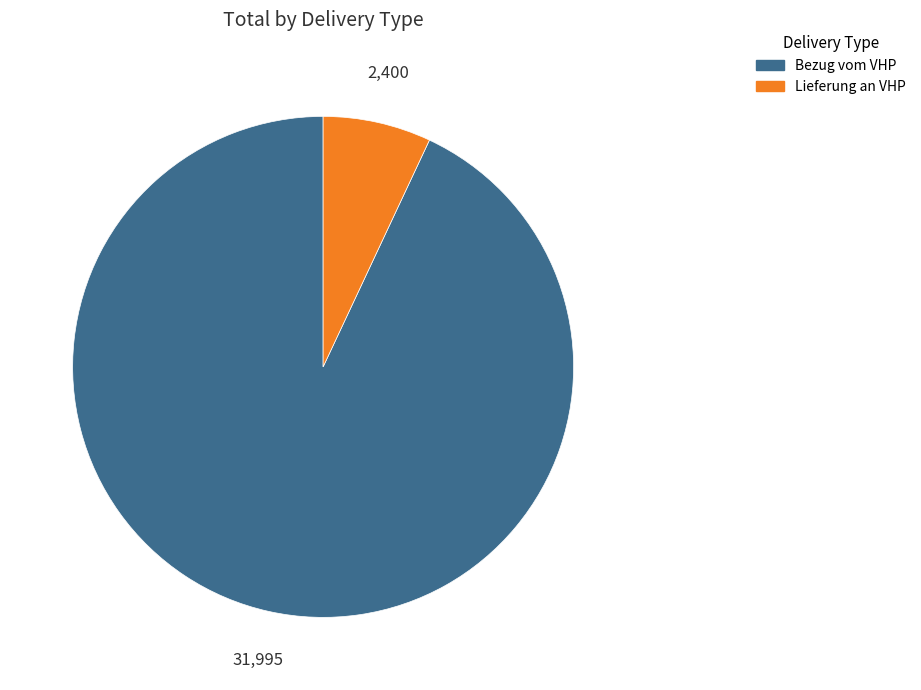

Is there any slice that represents more than half of the pie?

Yes